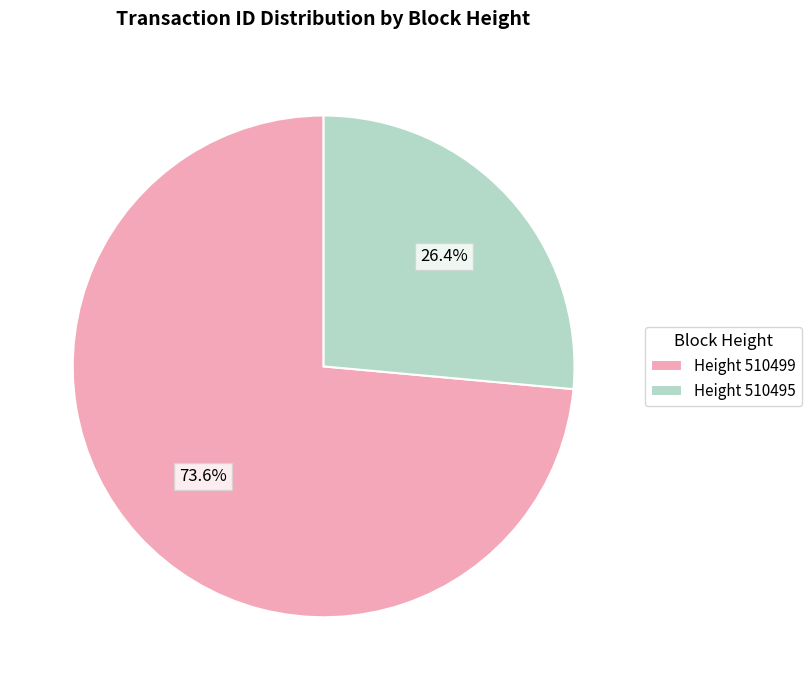

What percentage is NOT represented by Height 510495?

73.6%